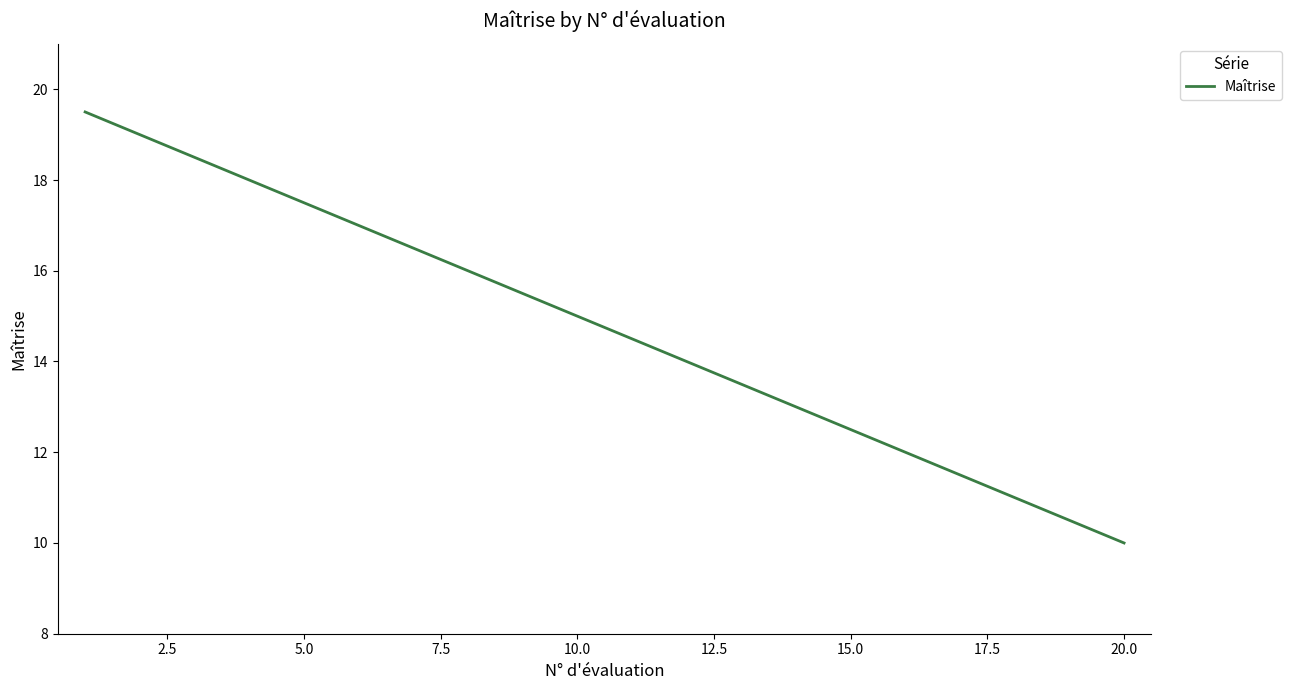

What is the smallest value displayed?

10.0